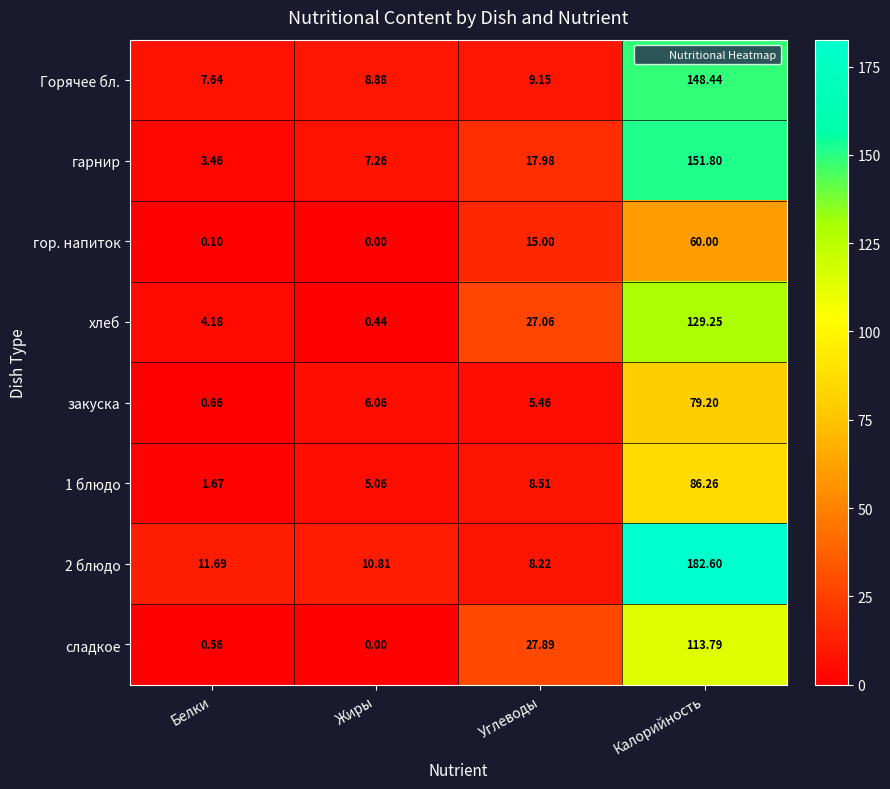

Which series has the largest range (max minus min)?

2 блюдо